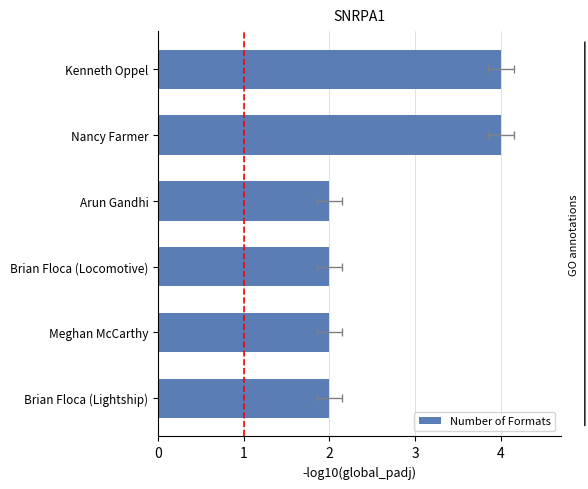

How many bars are there in total?

6